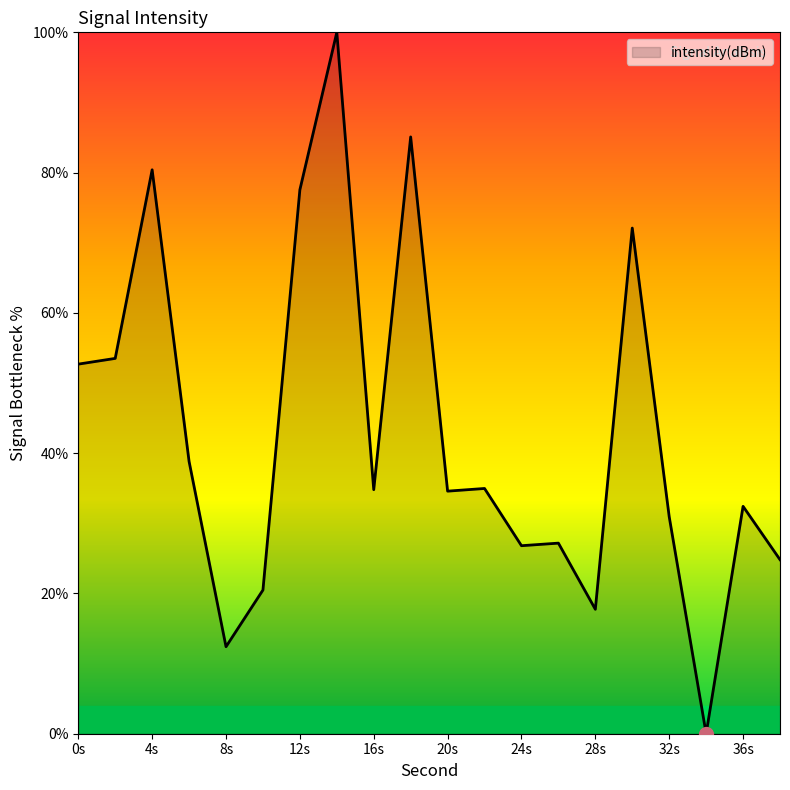

What is the greatest value displayed?

100.0